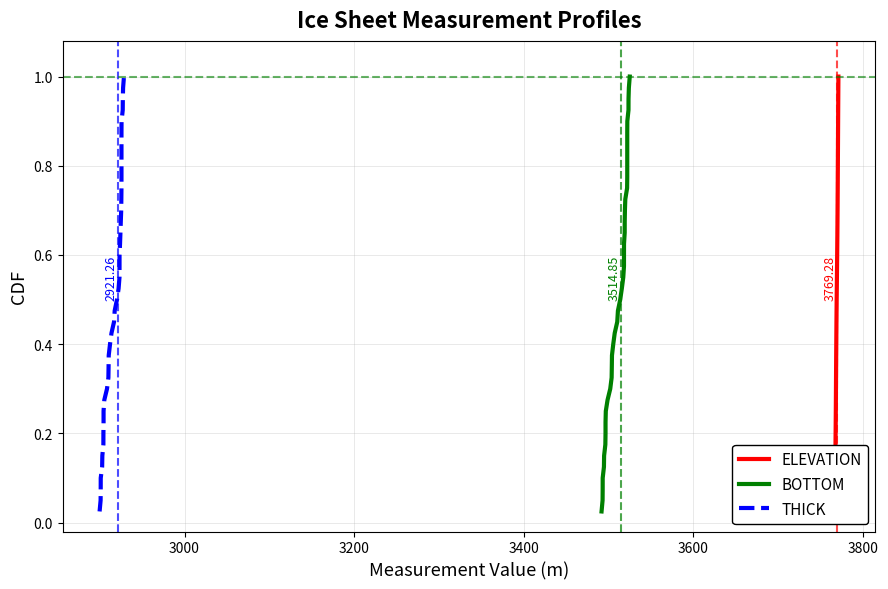

What is the difference between the maximum and minimum values in the THICK series?

1.0